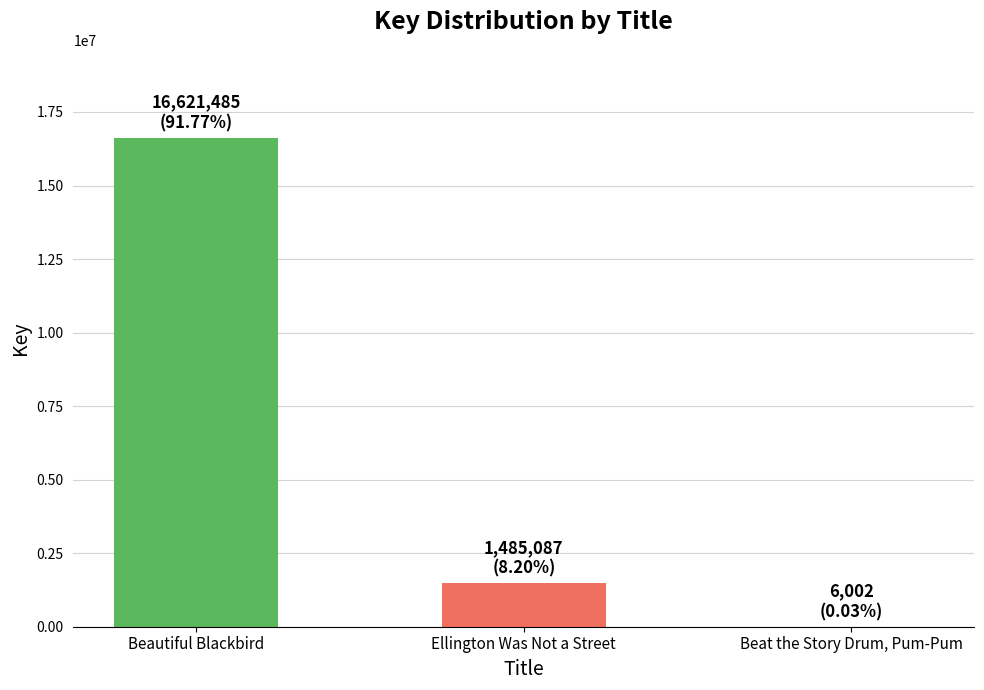

True or false: the data shows 16621485 at Beautiful Blackbird.

True